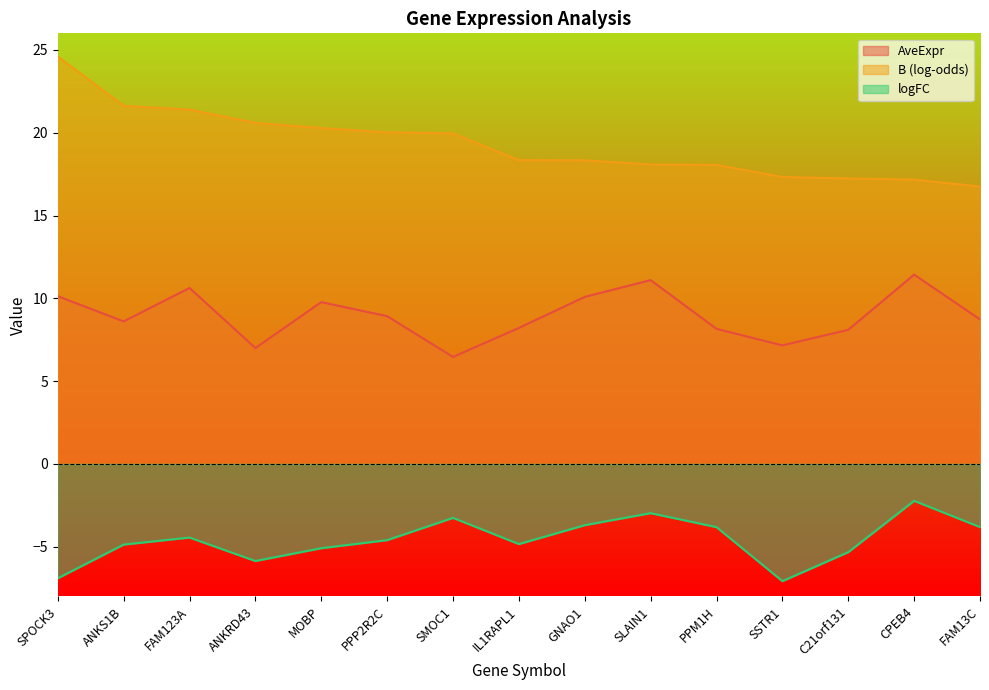

Which category has the lowest value across all series?

SSTR1